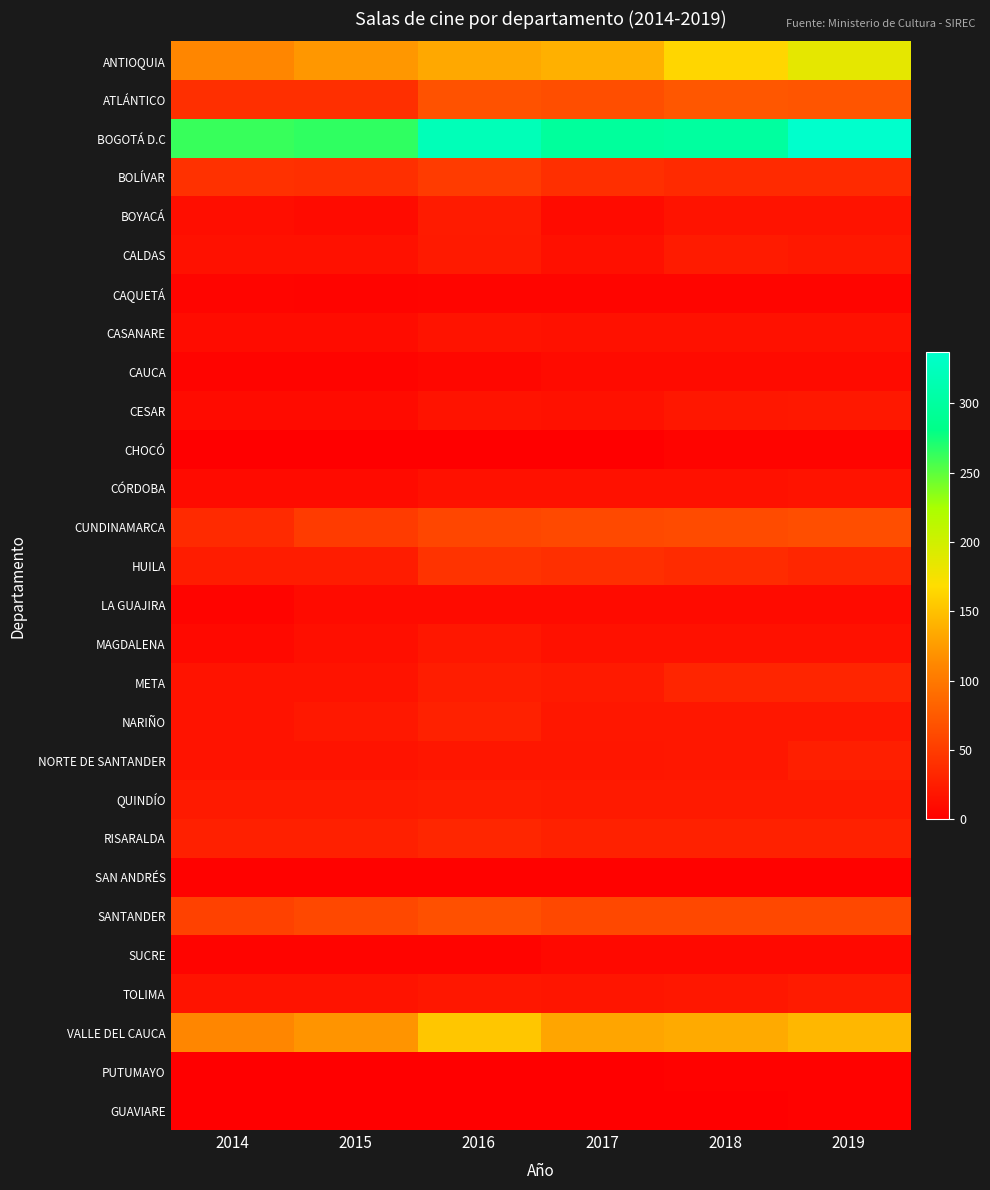

Which series has the largest total across all categories?

BOGOTÁ D.C